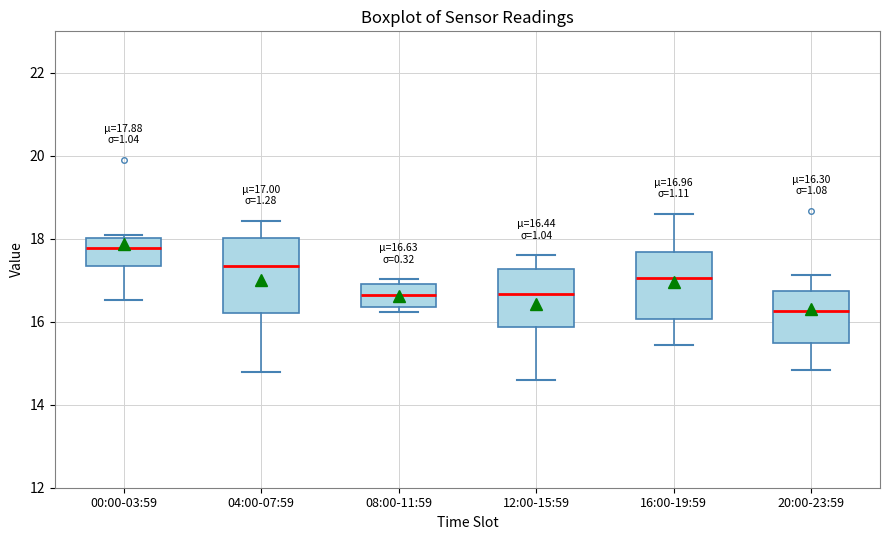

Which box is the tallest, from its lower edge to its upper edge?

04:00-07:59